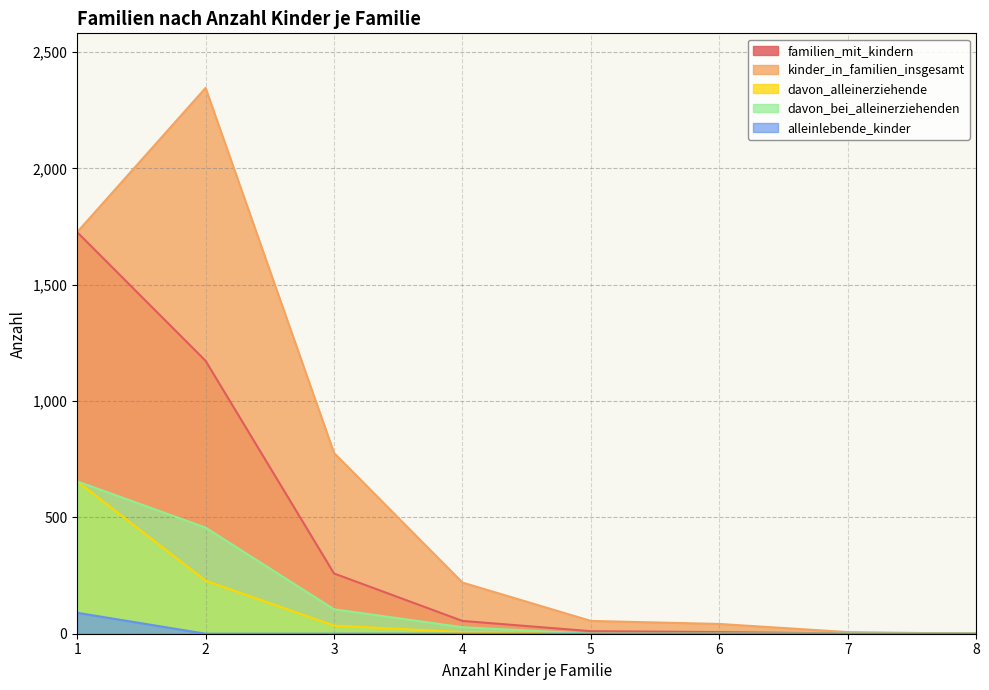

Reading left to right, transcribe all the data shown in this chart.

familien_mit_kindern: 1726	1173	259	55	11	7	1	0
kinder_in_familien_insgesamt: 1726	2346	777	220	55	42	7	0
davon_alleinerziehende: 655	228	35	7	0	0	0	0
davon_bei_alleinerziehenden: 655	456	105	28	0	0	0	0
alleinlebende_kinder: 90	0	0	0	0	0	0	0